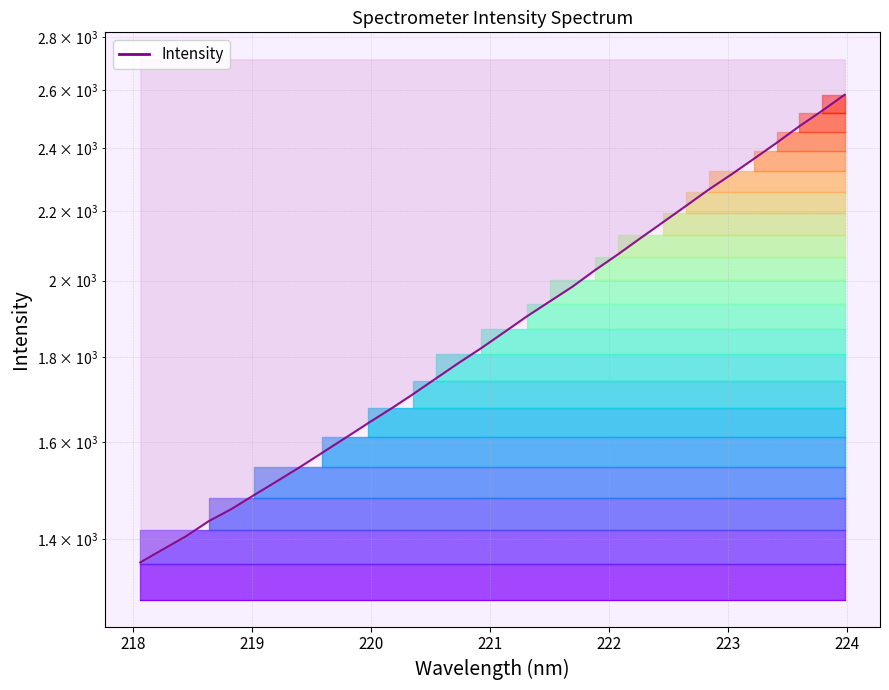

What is the smallest value displayed?

1355.3